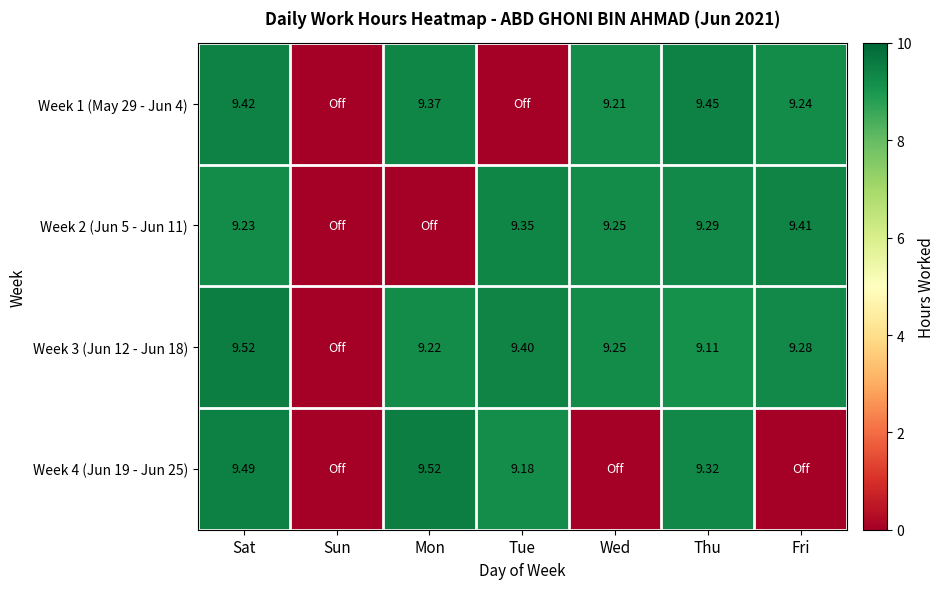

Is the value of Week 2 (Jun 5 - Jun 11) at Sat greater than the value of Week 1 (May 29 - Jun 4) at Mon?

No